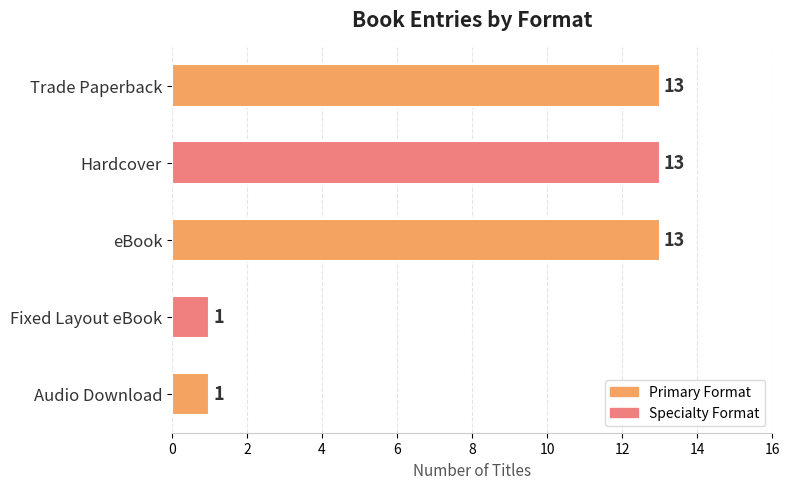

How many values are between 1 and 13?

5